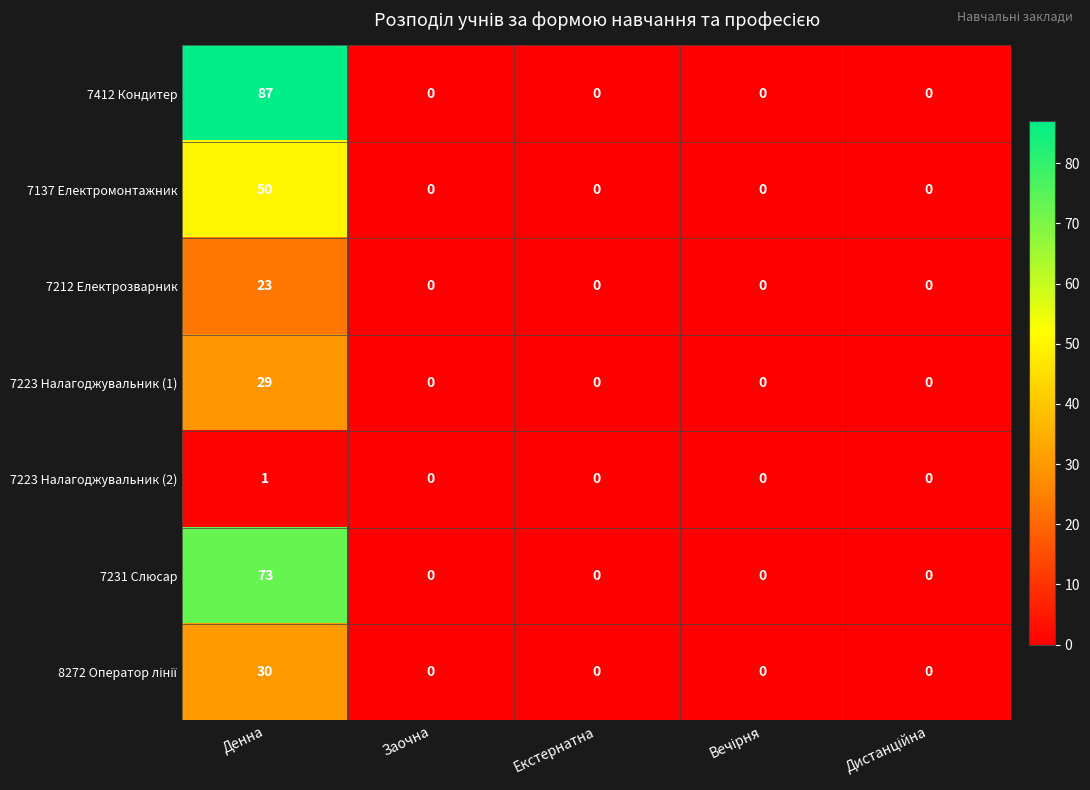

True or false: 7223 Налагоджувальник (2) has a value of 0 at Екстернатна.

True